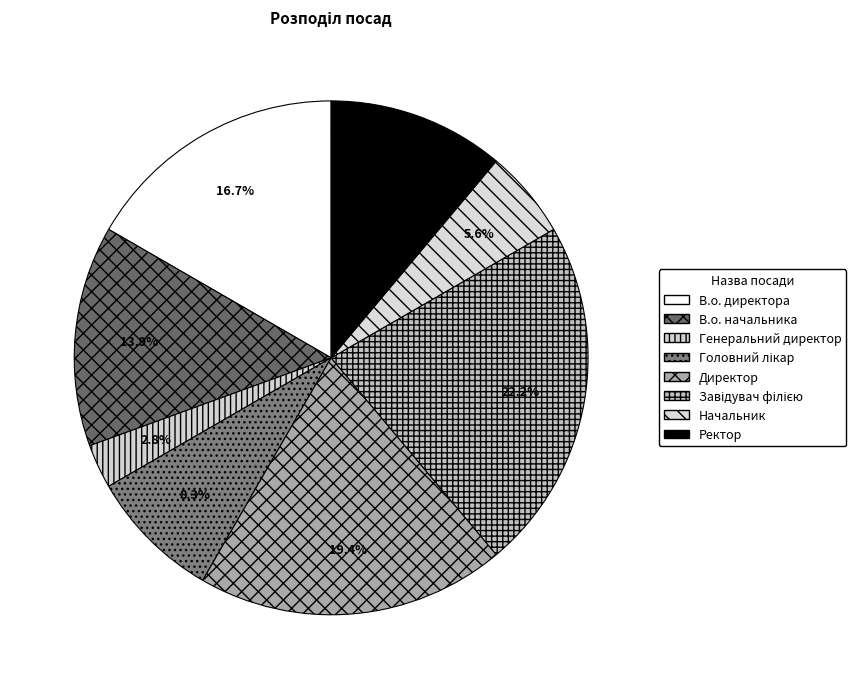

Count the number of slices in the pie.

8